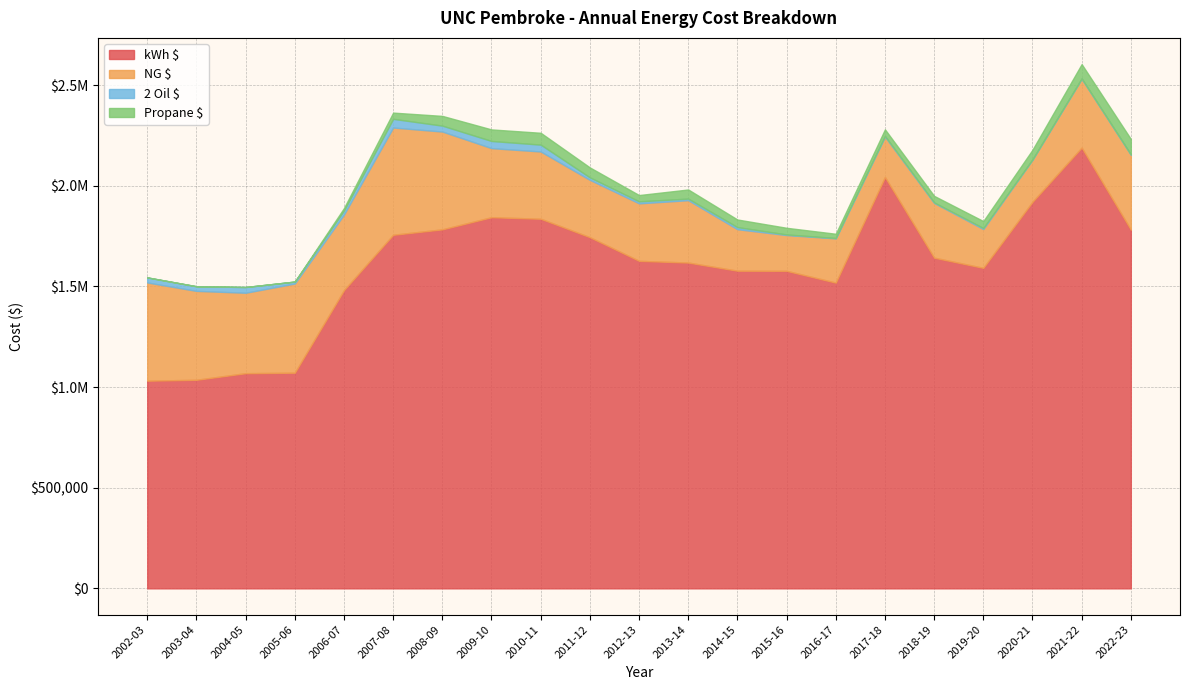

Count the number of data series in this chart.

4